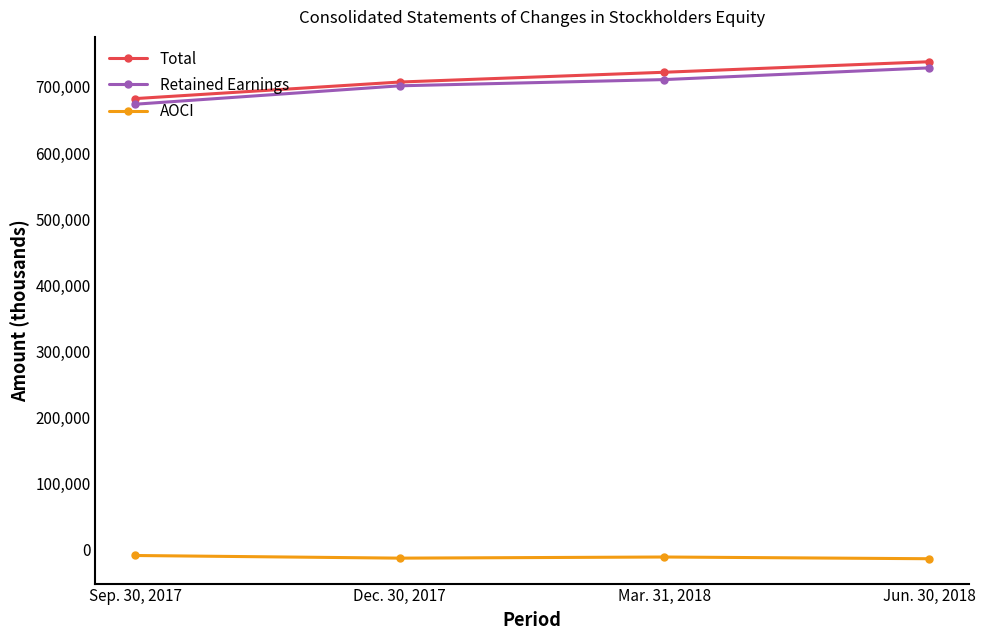

True or false: Total and AOCI cross at least once.

False